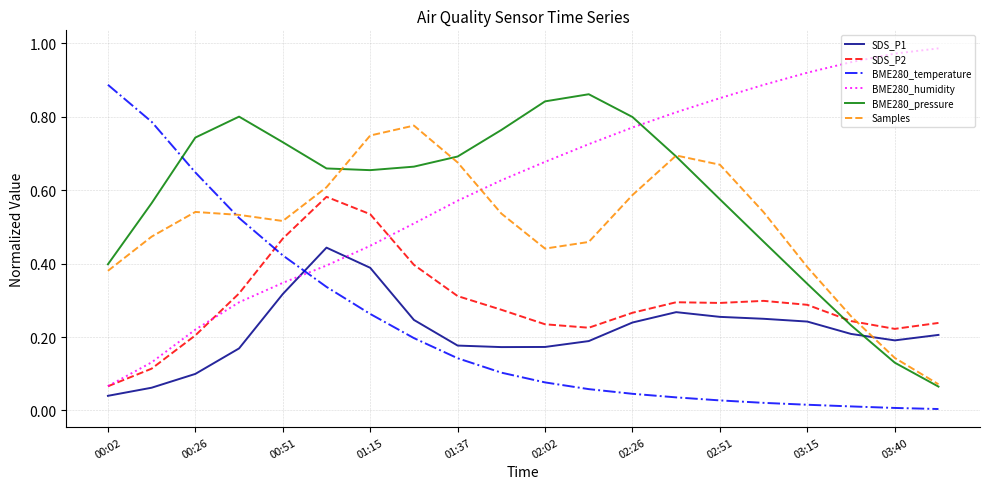

How many intersections are there between BME280_temperature and BME280_humidity?

1